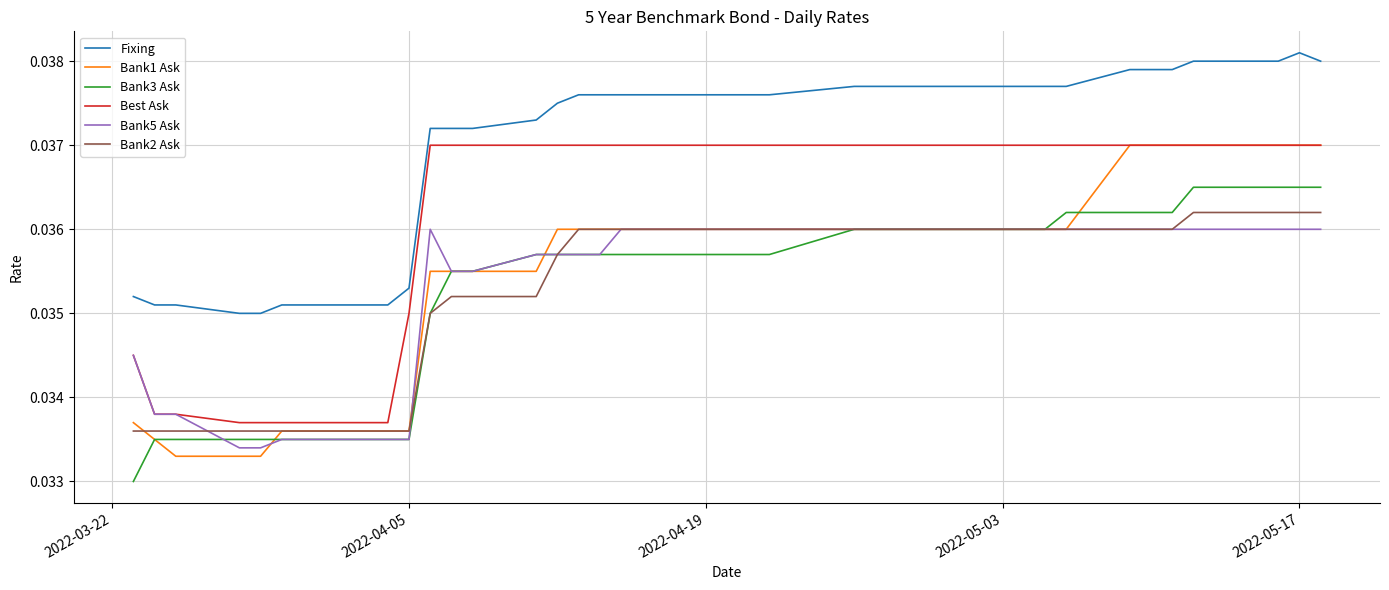

Which series has the largest range (max minus min)?

Bank1 Ask